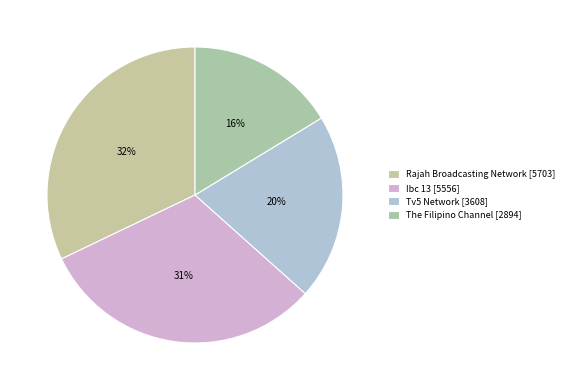

Count the number of slices in the pie.

4